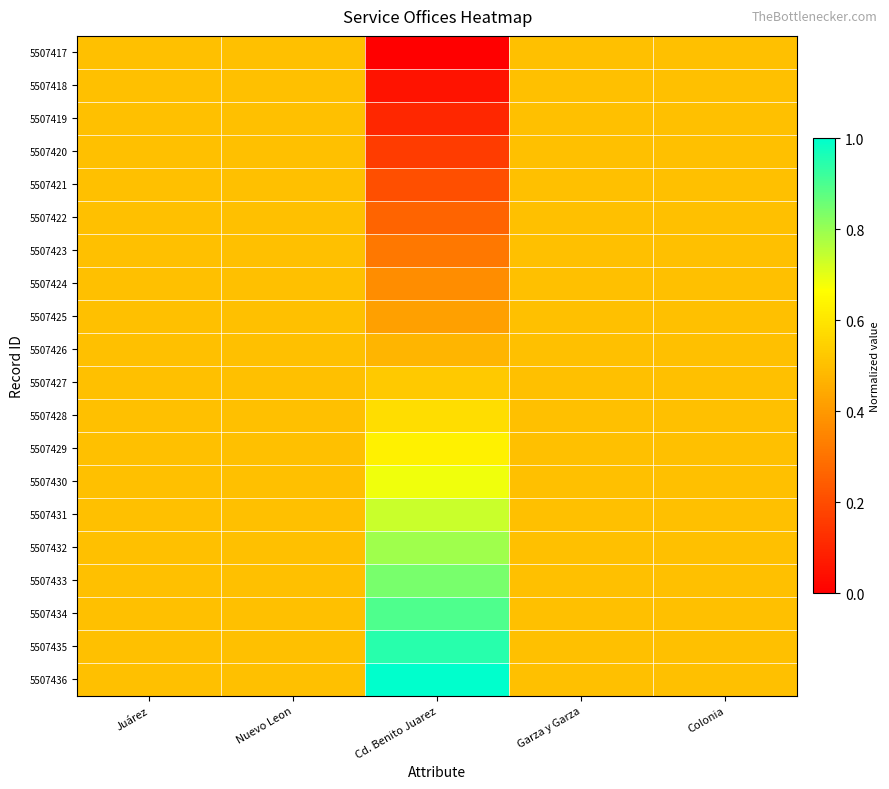

Reading left to right, list all the values displayed in this chart.

5507417: Juárez=0.5	Nuevo Leon=0.5	Cd. Benito Juarez=0.0	Garza y Garza=0.5	Colonia=0.5
5507418: Juárez=0.5	Nuevo Leon=0.5	Cd. Benito Juarez=0.1	Garza y Garza=0.5	Colonia=0.5
5507419: Juárez=0.5	Nuevo Leon=0.5	Cd. Benito Juarez=0.1	Garza y Garza=0.5	Colonia=0.5
5507420: Juárez=0.5	Nuevo Leon=0.5	Cd. Benito Juarez=0.2	Garza y Garza=0.5	Colonia=0.5
5507421: Juárez=0.5	Nuevo Leon=0.5	Cd. Benito Juarez=0.2	Garza y Garza=0.5	Colonia=0.5
5507422: Juárez=0.5	Nuevo Leon=0.5	Cd. Benito Juarez=0.3	Garza y Garza=0.5	Colonia=0.5
5507423: Juárez=0.5	Nuevo Leon=0.5	Cd. Benito Juarez=0.3	Garza y Garza=0.5	Colonia=0.5
5507424: Juárez=0.5	Nuevo Leon=0.5	Cd. Benito Juarez=0.4	Garza y Garza=0.5	Colonia=0.5
5507425: Juárez=0.5	Nuevo Leon=0.5	Cd. Benito Juarez=0.4	Garza y Garza=0.5	Colonia=0.5
5507426: Juárez=0.5	Nuevo Leon=0.5	Cd. Benito Juarez=0.5	Garza y Garza=0.5	Colonia=0.5
5507427: Juárez=0.5	Nuevo Leon=0.5	Cd. Benito Juarez=0.5	Garza y Garza=0.5	Colonia=0.5
5507428: Juárez=0.5	Nuevo Leon=0.5	Cd. Benito Juarez=0.6	Garza y Garza=0.5	Colonia=0.5
5507429: Juárez=0.5	Nuevo Leon=0.5	Cd. Benito Juarez=0.6	Garza y Garza=0.5	Colonia=0.5
5507430: Juárez=0.5	Nuevo Leon=0.5	Cd. Benito Juarez=0.7	Garza y Garza=0.5	Colonia=0.5
5507431: Juárez=0.5	Nuevo Leon=0.5	Cd. Benito Juarez=0.7	Garza y Garza=0.5	Colonia=0.5
5507432: Juárez=0.5	Nuevo Leon=0.5	Cd. Benito Juarez=0.8	Garza y Garza=0.5	Colonia=0.5
5507433: Juárez=0.5	Nuevo Leon=0.5	Cd. Benito Juarez=0.8	Garza y Garza=0.5	Colonia=0.5
5507434: Juárez=0.5	Nuevo Leon=0.5	Cd. Benito Juarez=0.9	Garza y Garza=0.5	Colonia=0.5
5507435: Juárez=0.5	Nuevo Leon=0.5	Cd. Benito Juarez=0.9	Garza y Garza=0.5	Colonia=0.5
5507436: Juárez=0.5	Nuevo Leon=0.5	Cd. Benito Juarez=1.0	Garza y Garza=0.5	Colonia=0.5